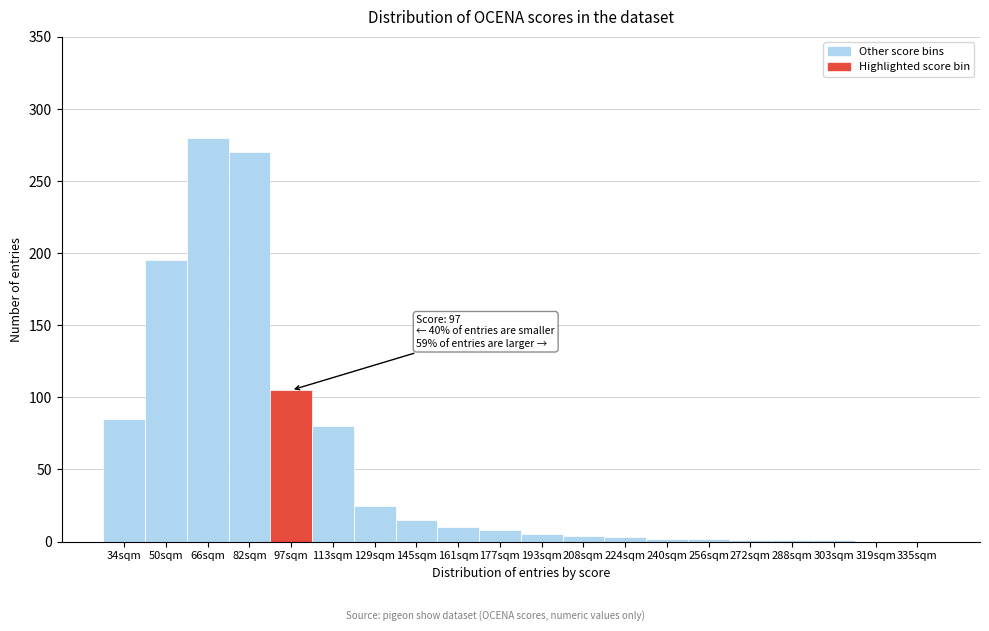

What is the change in value from 113sqm to 319sqm?

-80